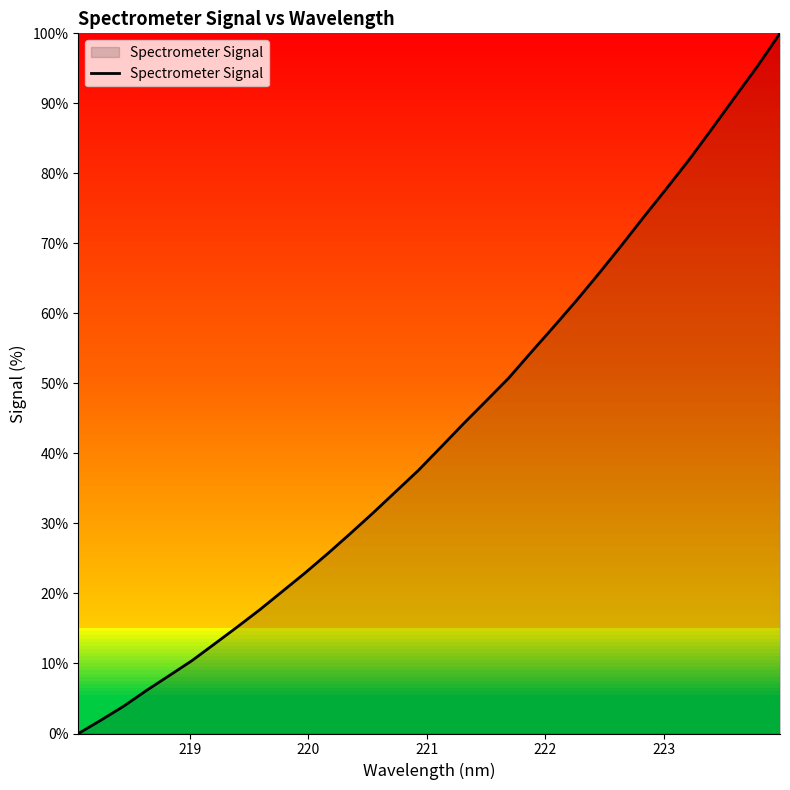

What is the difference between the maximum and minimum values?

100.0